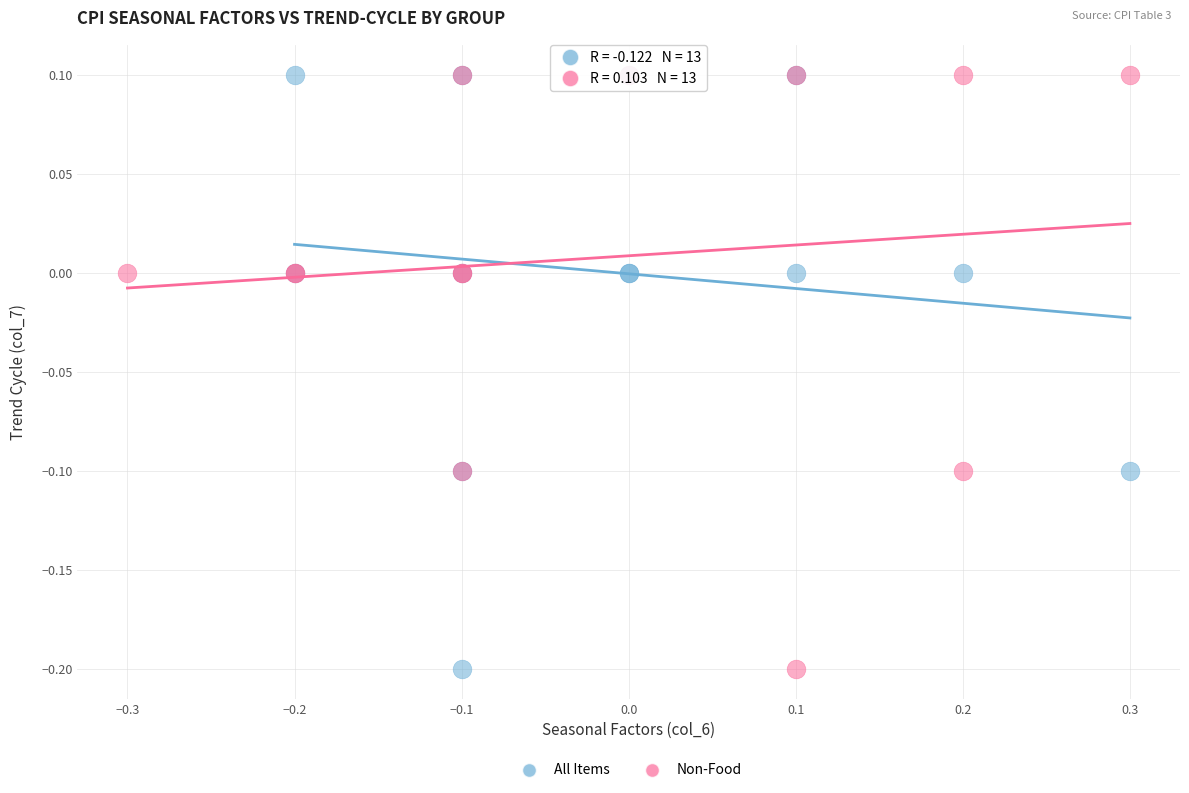

What are all the series names shown in the legend?

All Items, Non-Food